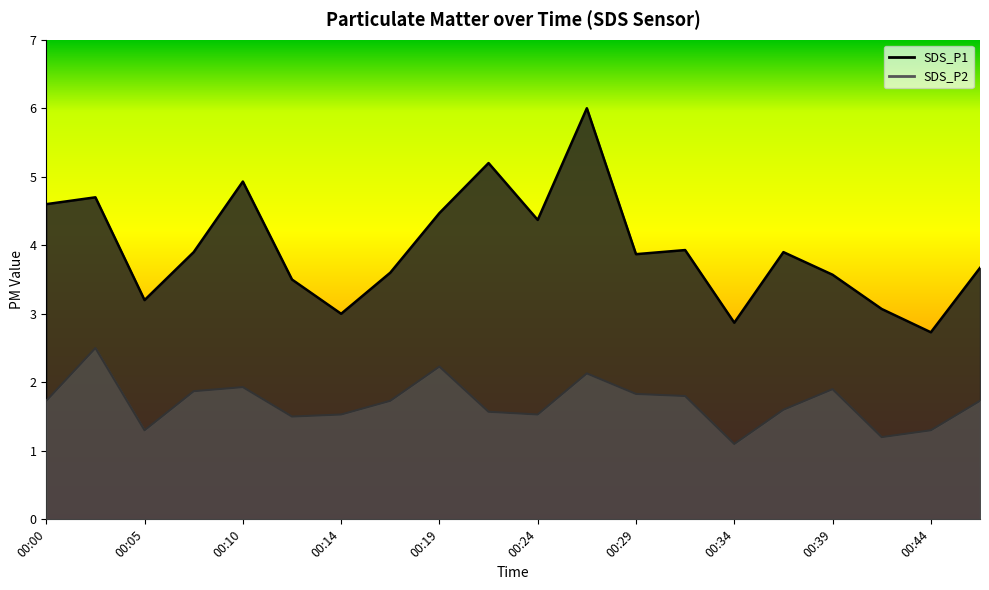

Which series changed the most between 00:10 and 00:12?

SDS_P1